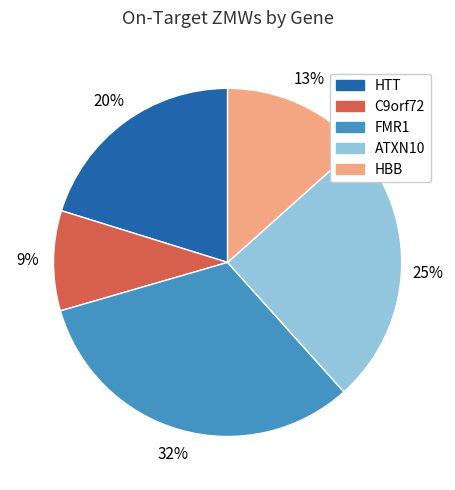

True or false: HBB accounts for 22% of the total.

False